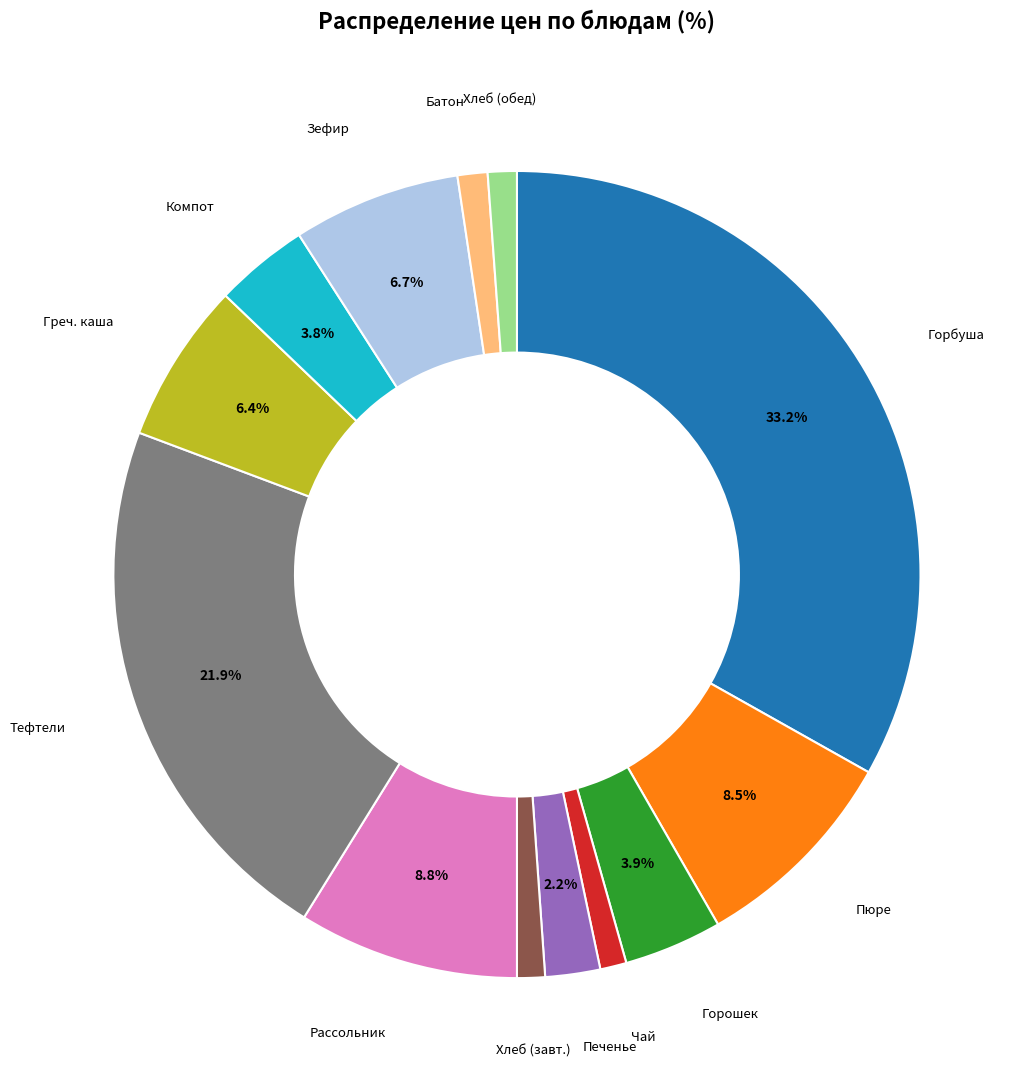

Does any single category account for the majority?

No